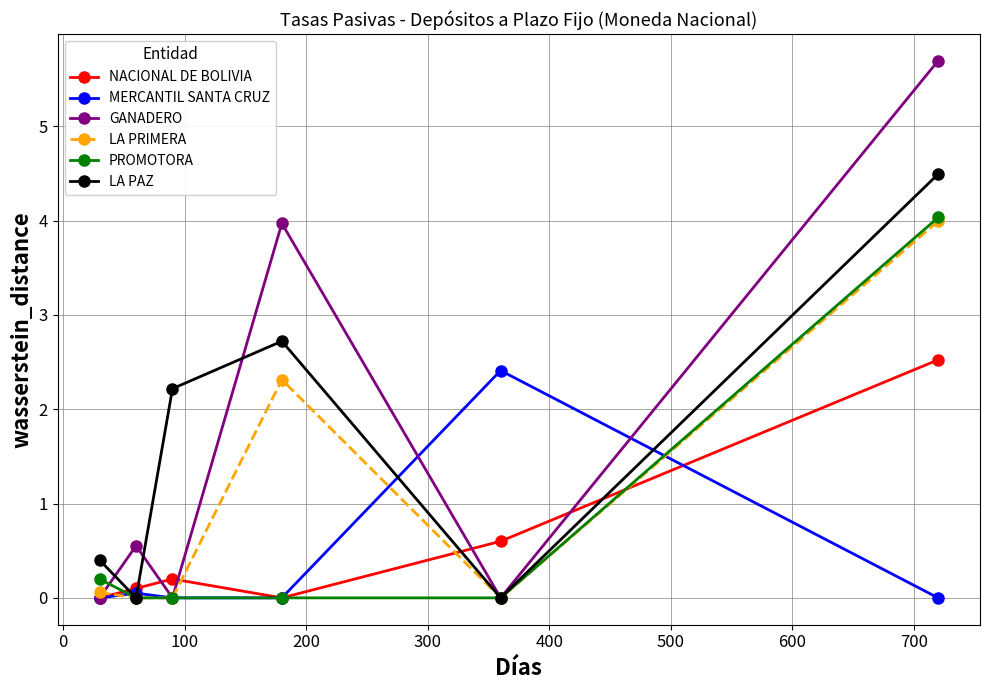

Which series ends up on top after the final intersection of NACIONAL DE BOLIVIA and MERCANTIL SANTA CRUZ?

NACIONAL DE BOLIVIA